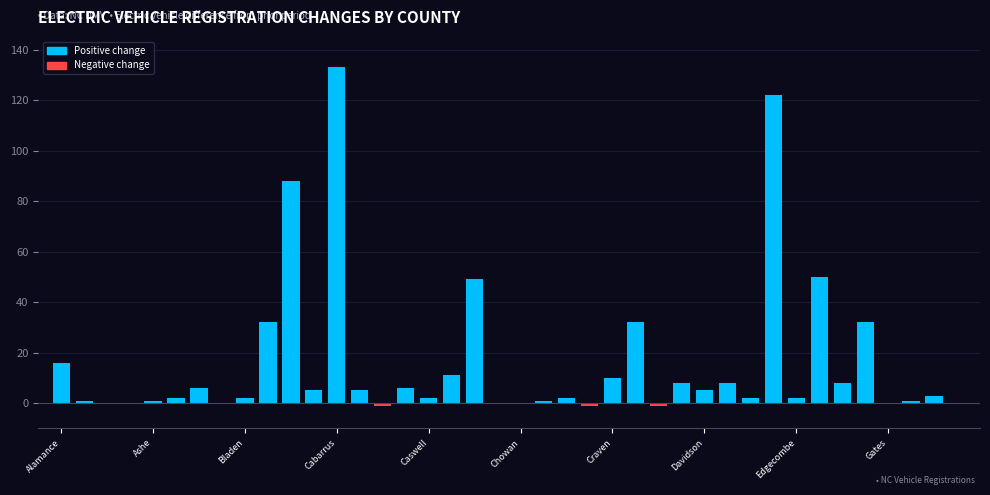

Reading left to right, extract all data points from this chart.

16	1	0	0	1	2	6	0	2	32	88	5	133	5	-1	6	2	11	49	0	0	1	2	-1	10	32	-1	8	5	8	2	122	2	50	8	32	0	1	3	0